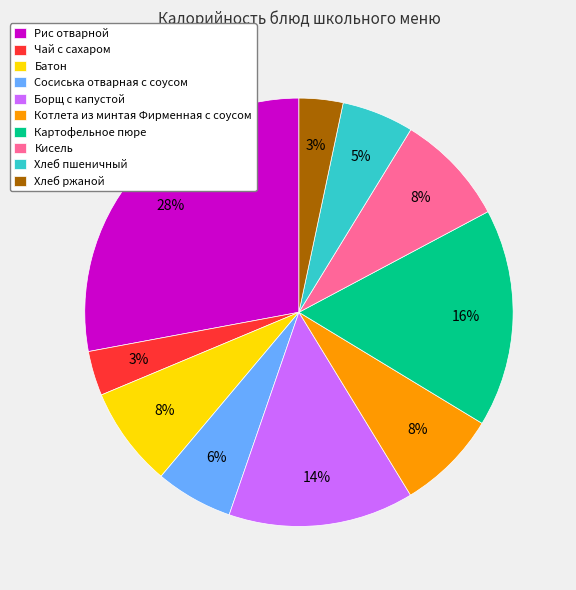

Is Батон the majority of the pie?

No